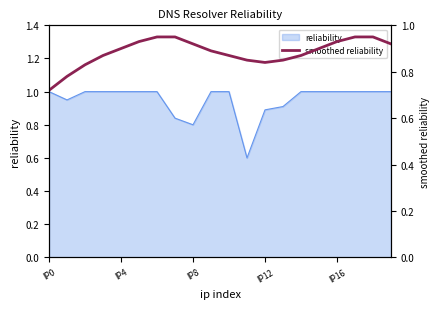

The chart shows a value of 0.6 at 19. True or false?

False